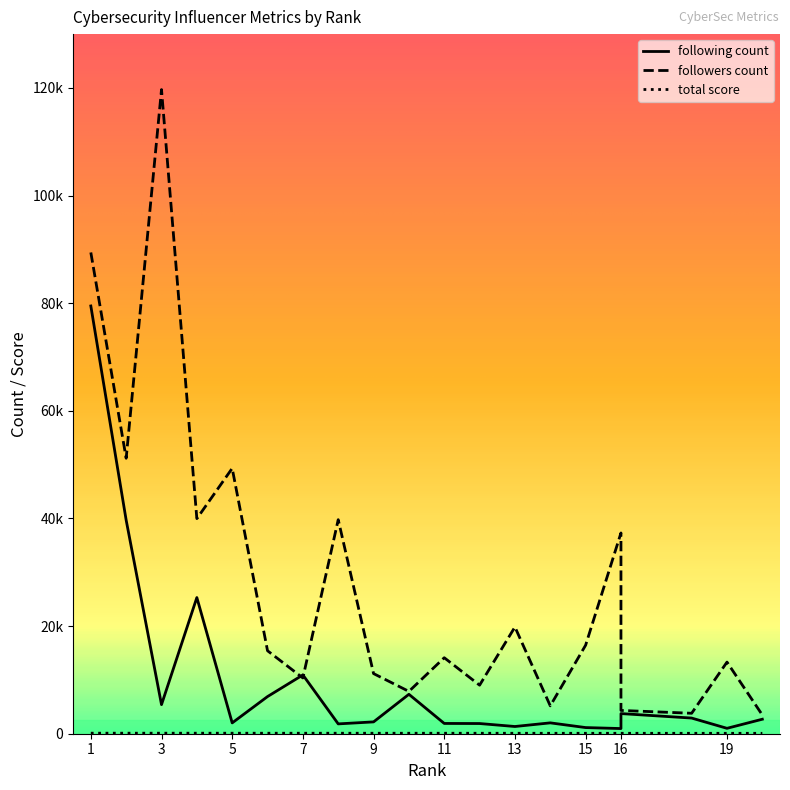

Which category has the lowest value across all series?

20